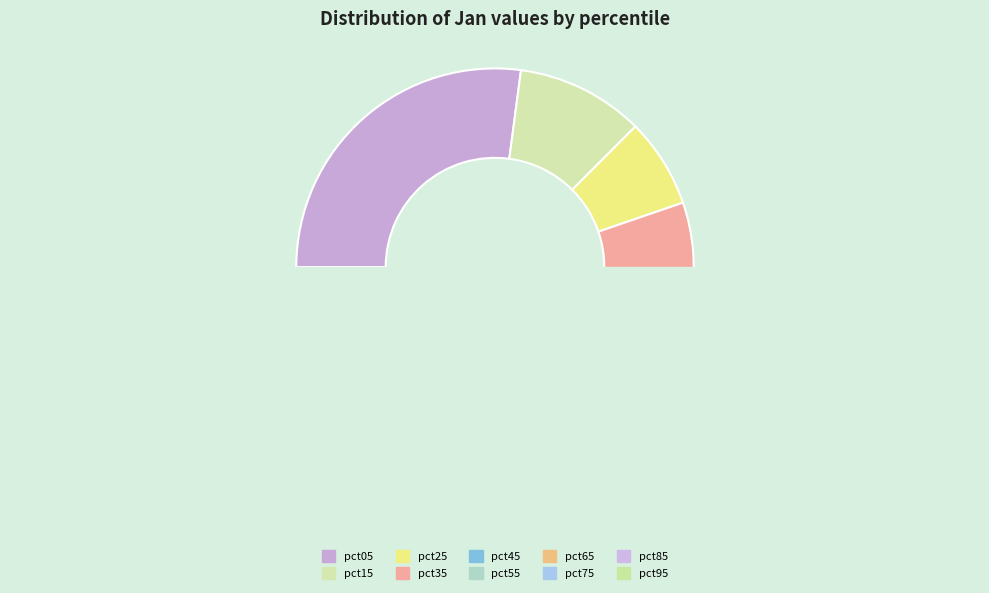

What is the ratio of the value at pct95 to the value at pct05?

0.4